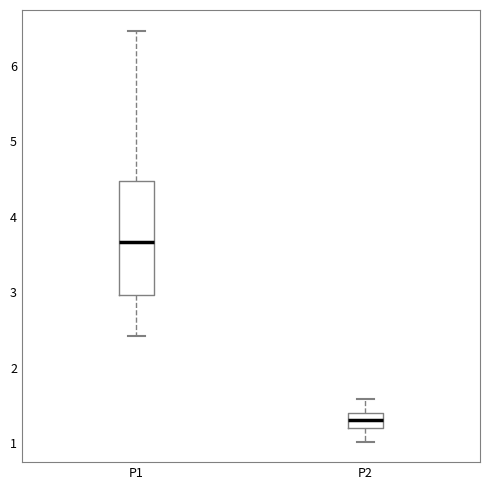

Which box is the tallest, from its lower edge to its upper edge?

P1